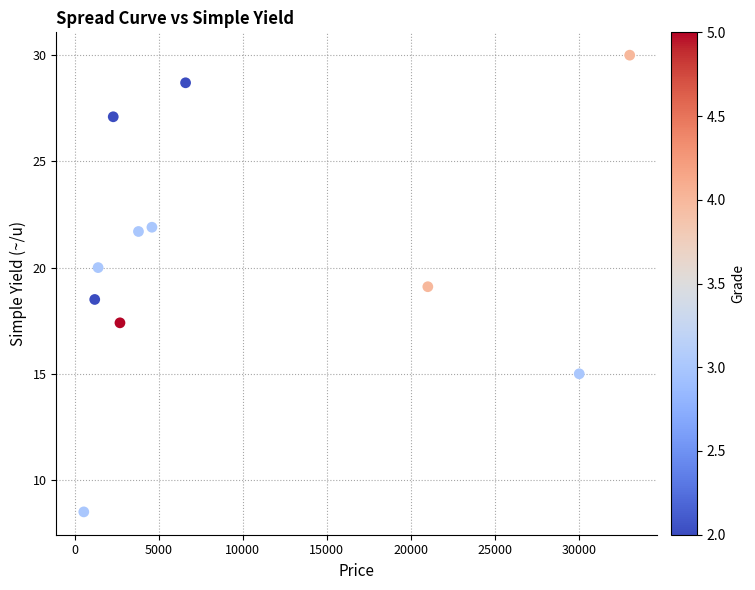

What is the average Y value?

20.7